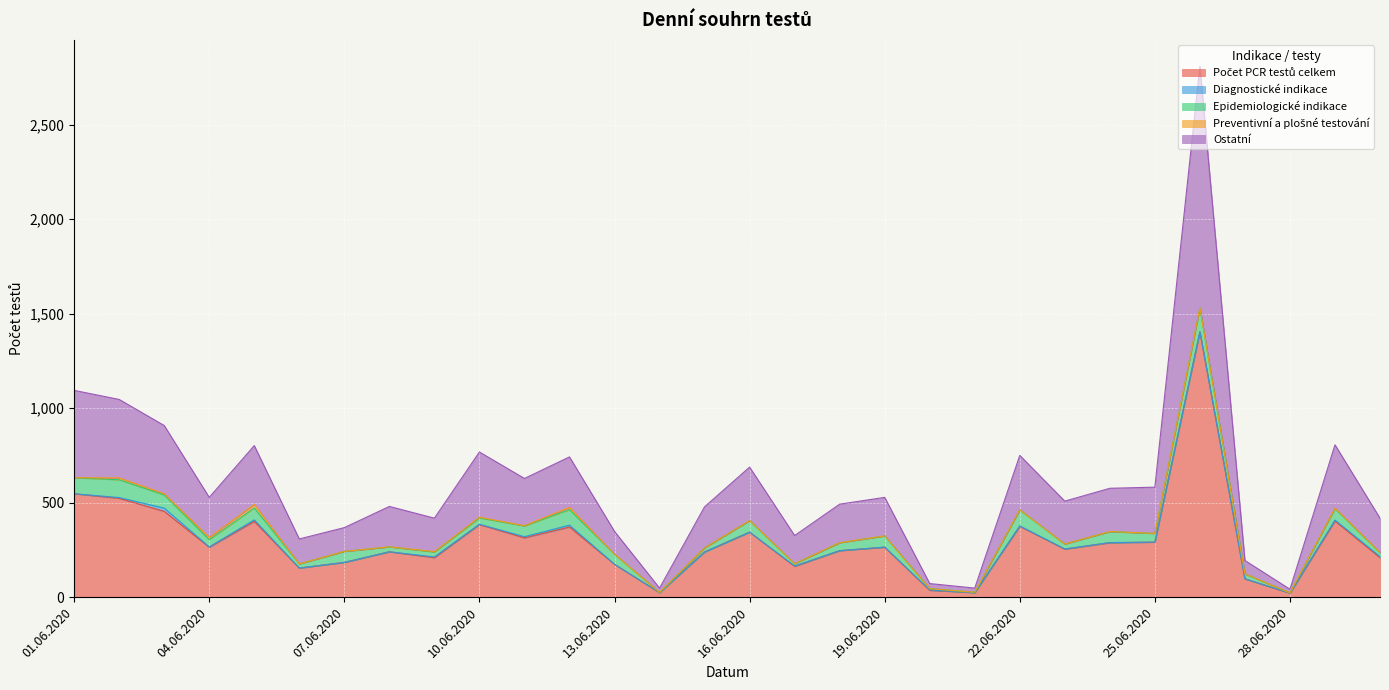

What are all the series names shown in the legend?

Počet PCR testů celkem, Diagnostické indikace, Epidemiologické indikace, Preventivní a plošné testování, Ostatní